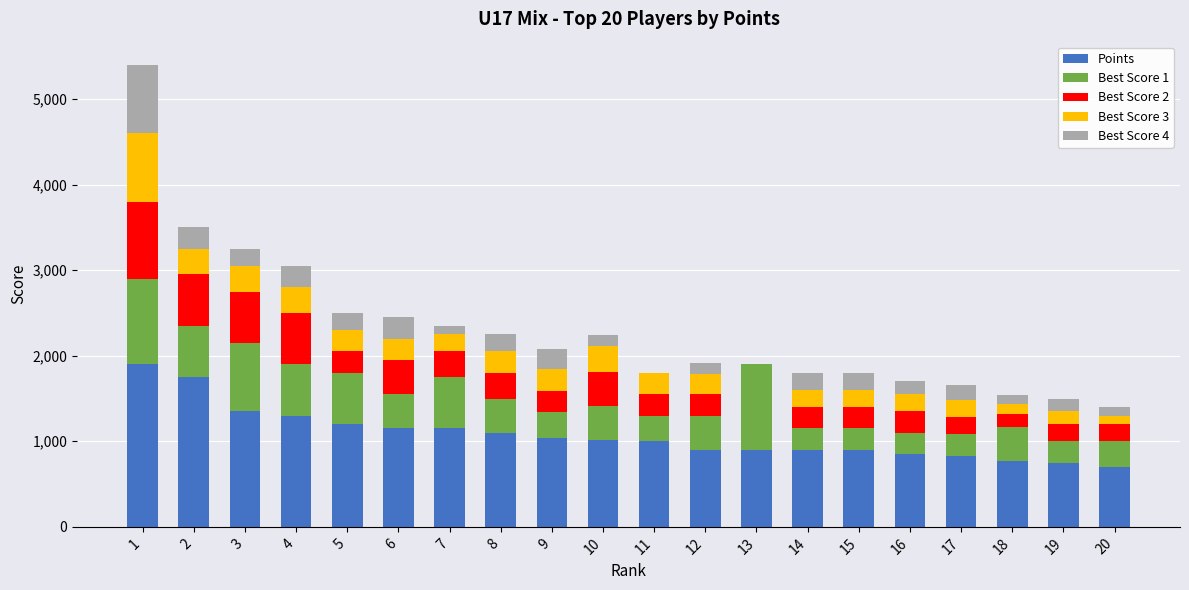

What is the maximum value for Points?

1900